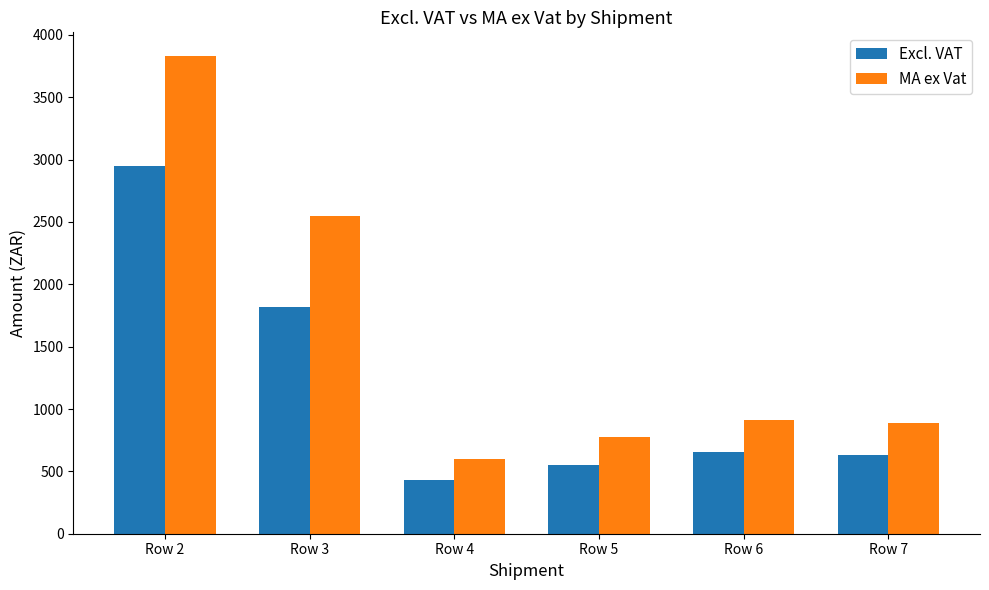

Rank the series by their average value, from highest to lowest.

MA ex Vat, Excl. VAT